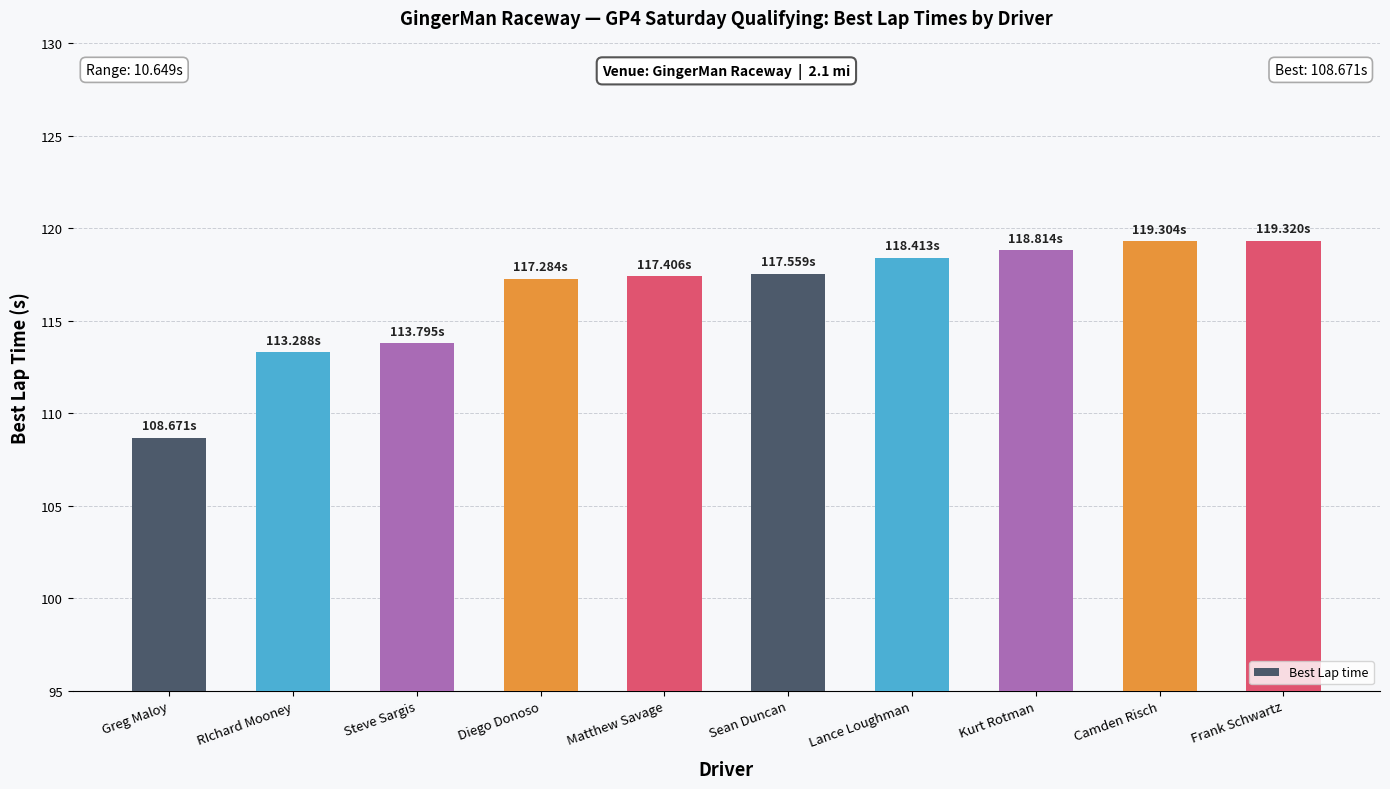

Which has a higher value, Kurt Rotman or Steve Sargis?

Kurt Rotman